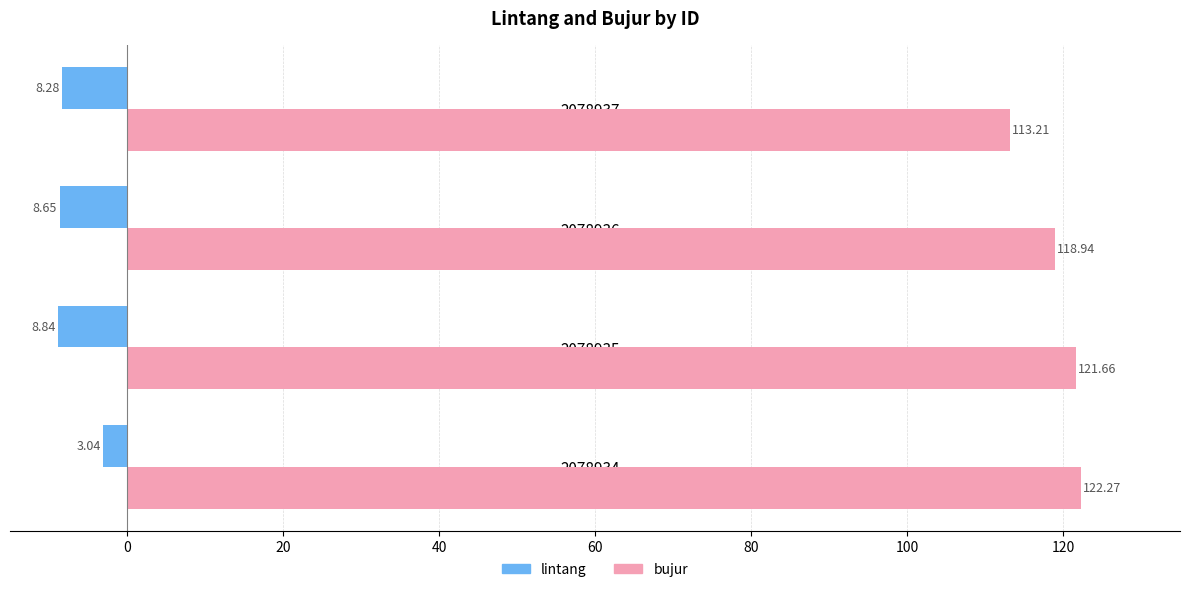

List the series in order of their overall mean, lowest first.

lintang, bujur